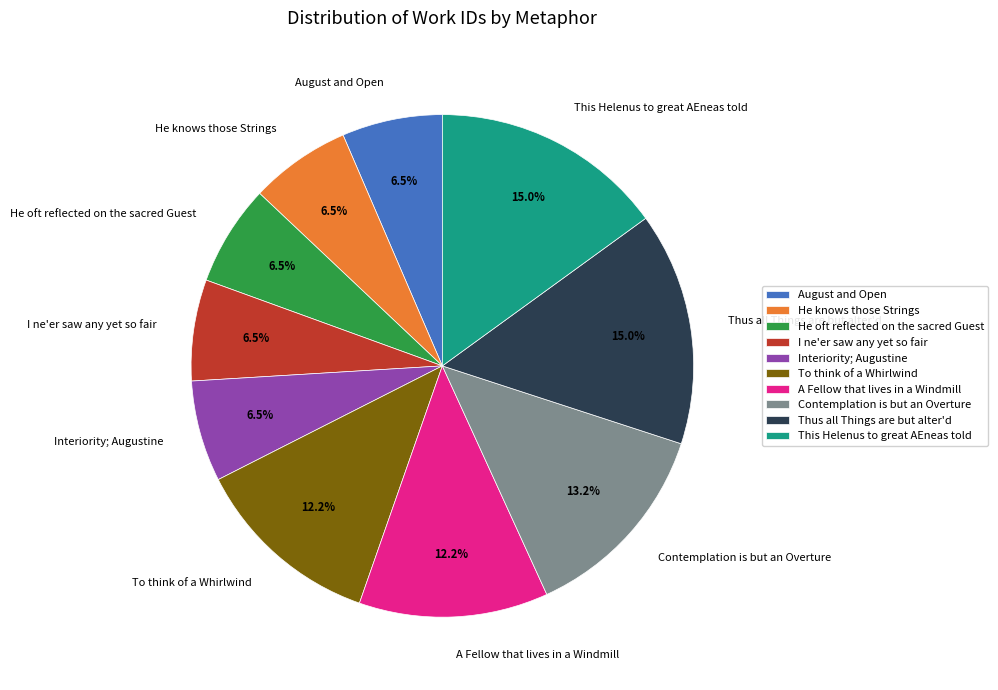

Does A Fellow that lives in a Windmill represent more than half of the total?

No